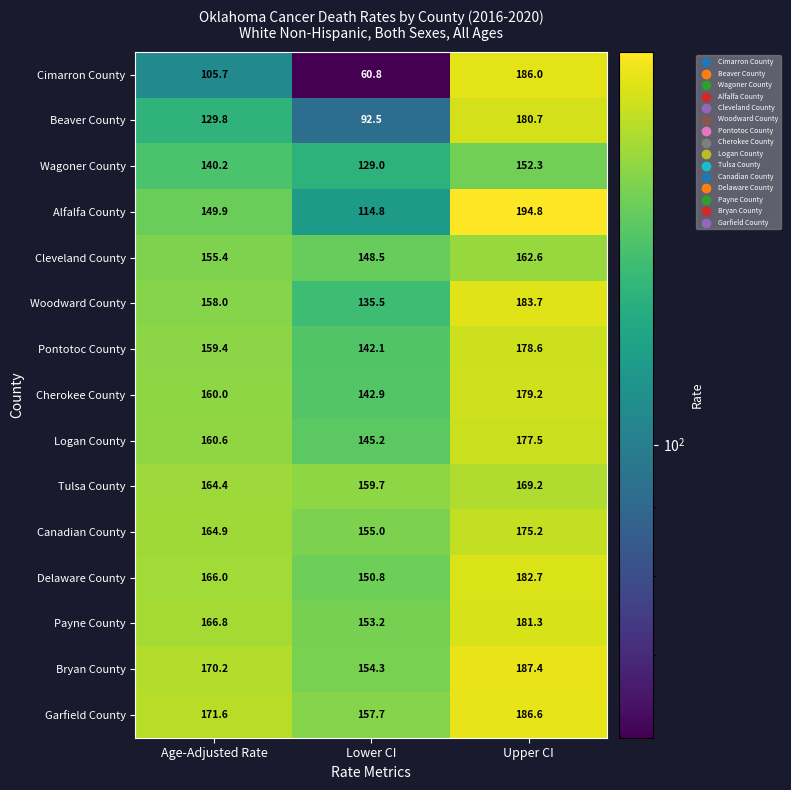

What is the difference between the Garfield County values at Upper CI and Age-Adjusted Rate?

15.0